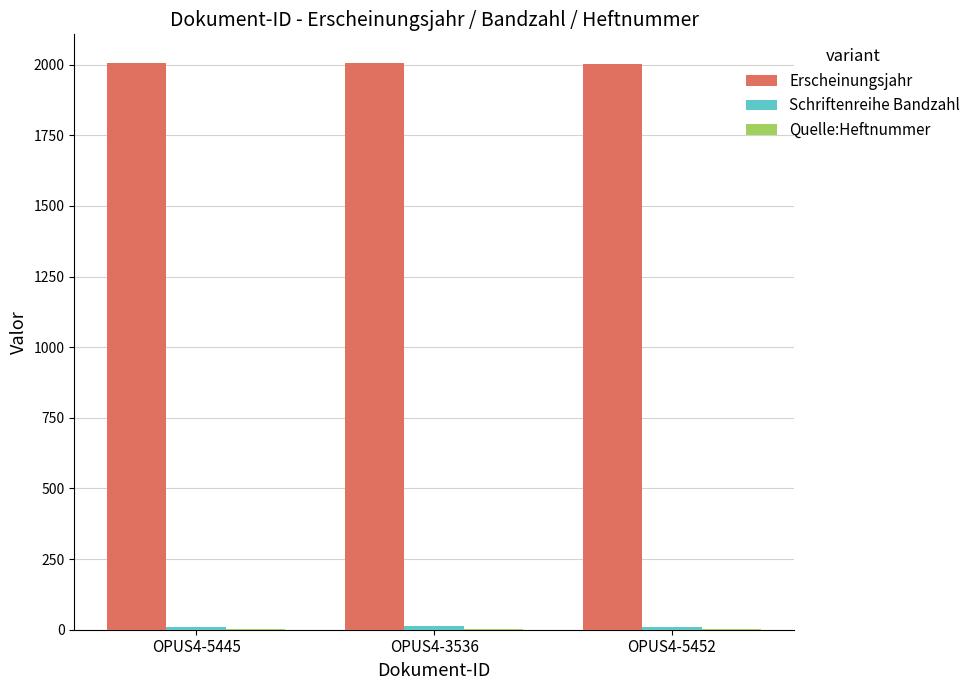

What is the greatest value displayed?

2007